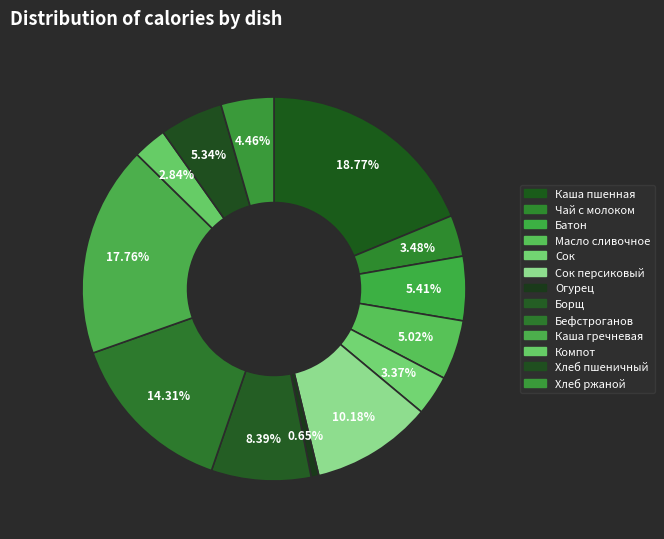

To the nearest percent, what is the combined percentage of Сок персиковый and Сок?

14%